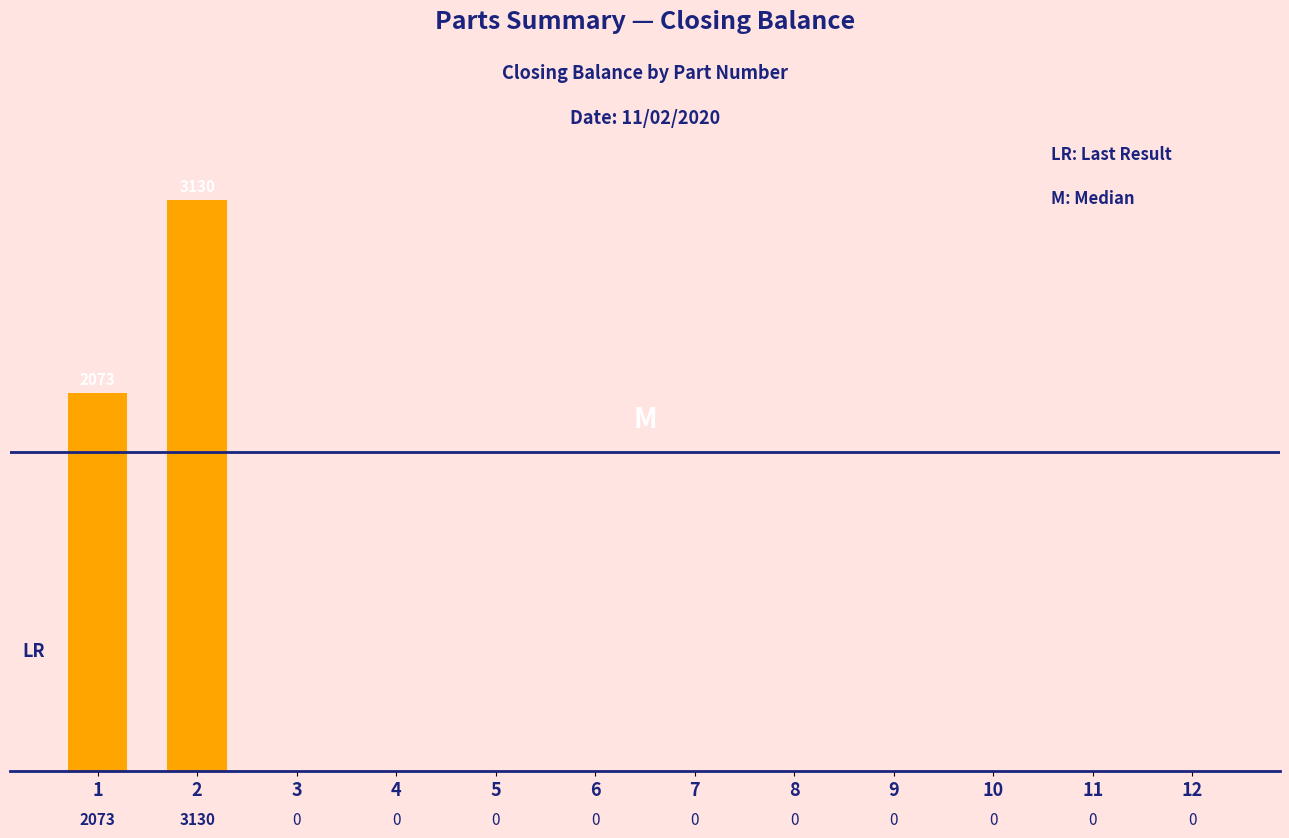

Count the number of categories in the chart.

12